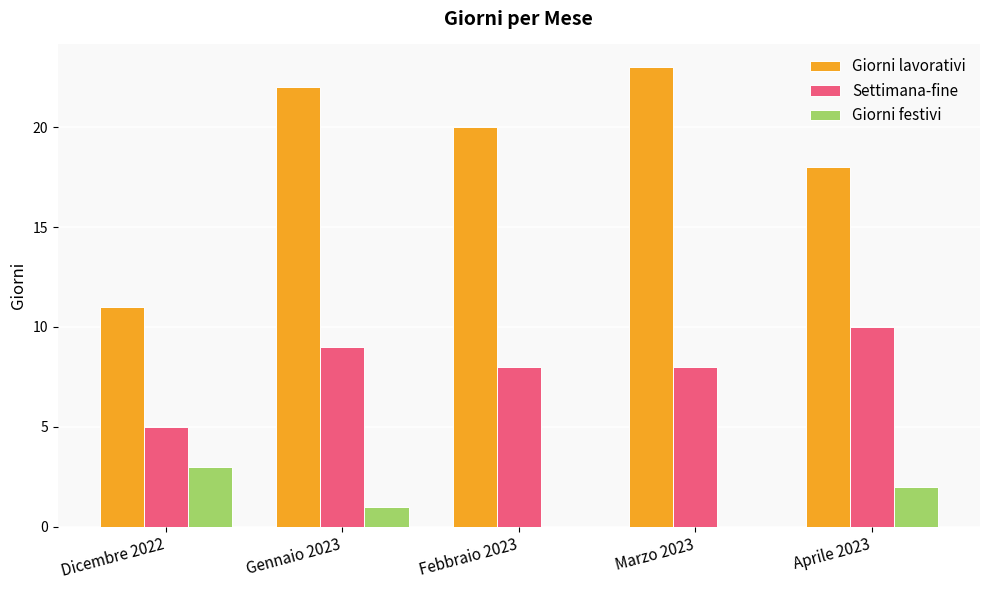

The Settimana-fine series shows 5 at Dicembre 2022. True or false?

True